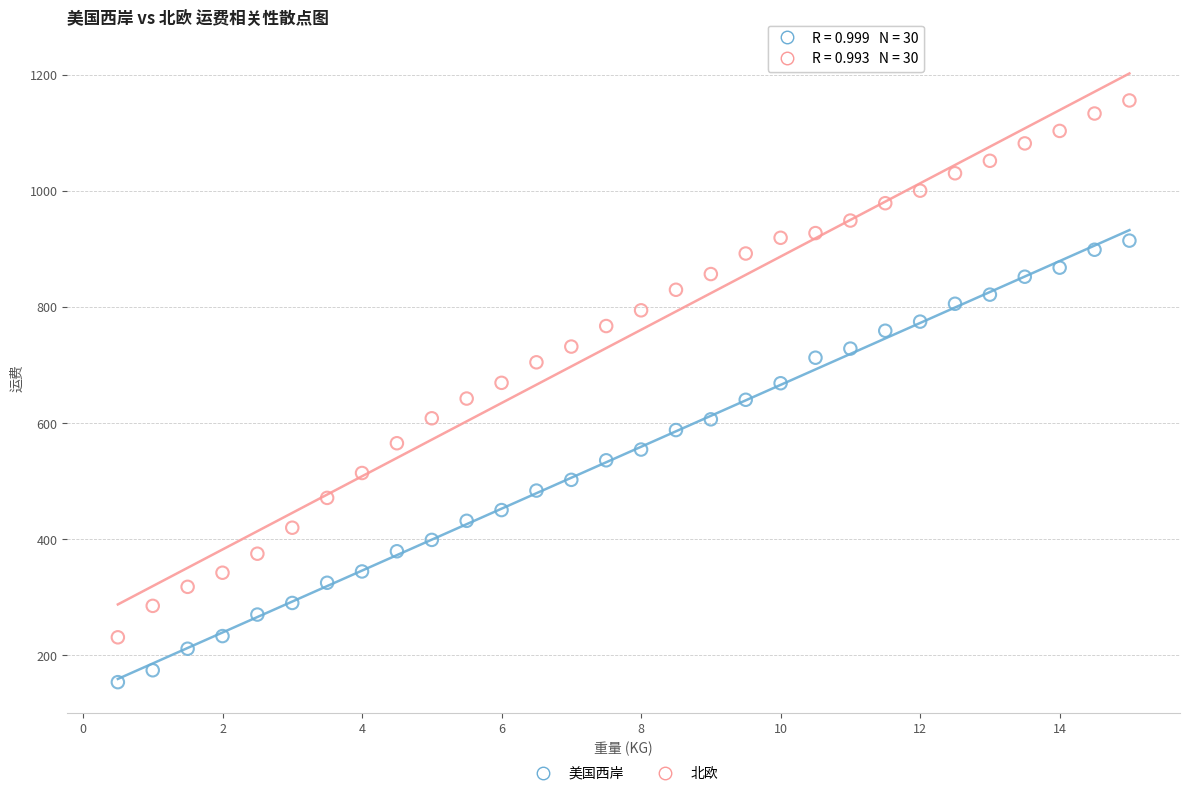

Across all data points, what is the range of Y values (max minus min)?

1002.6